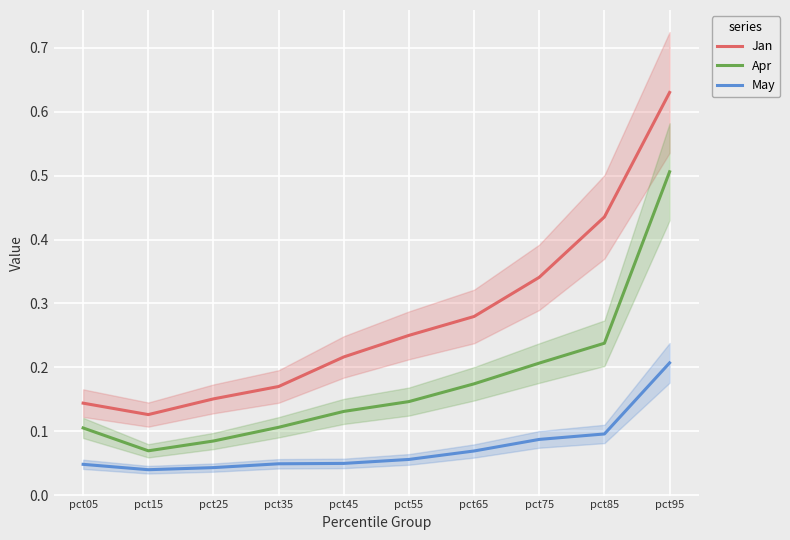

At how many categories does at least one series exceed 0?

10